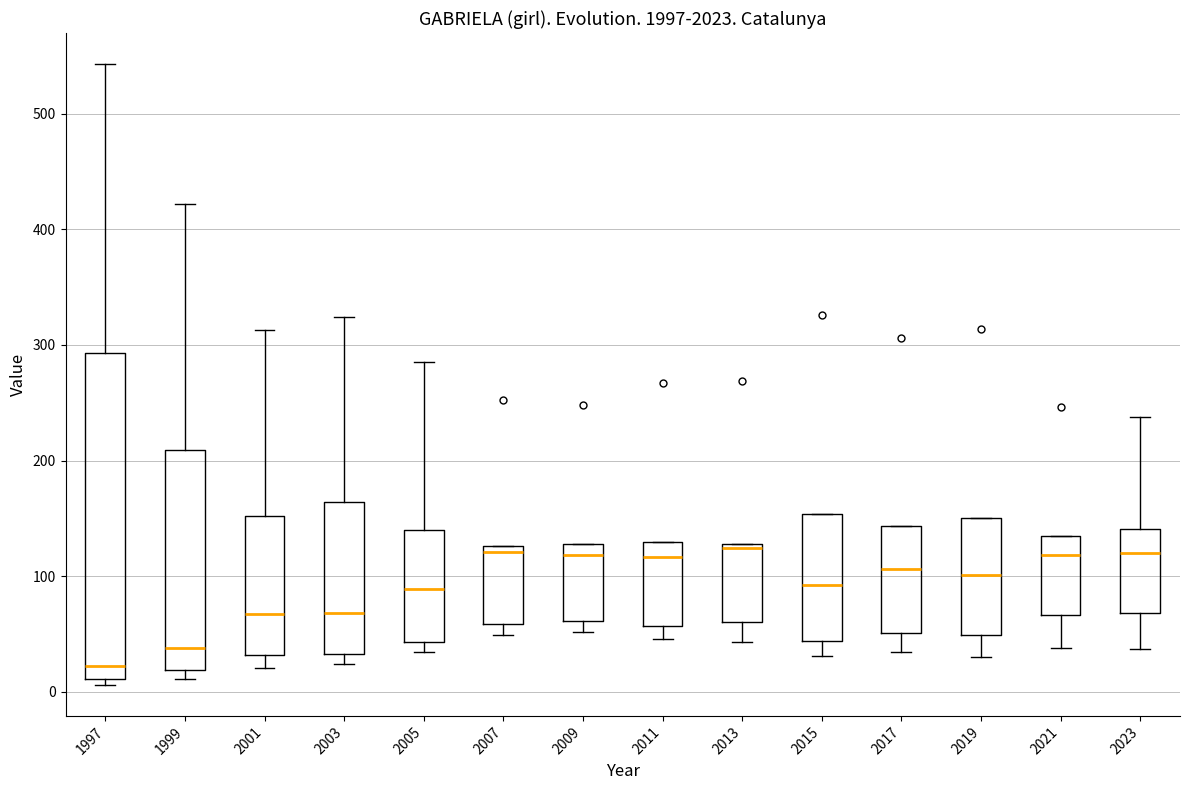

Where is the upper edge of the box at x = 2013 on the y-axis? The values are not printed on the chart, so give them approximately, as read against the axis.

130